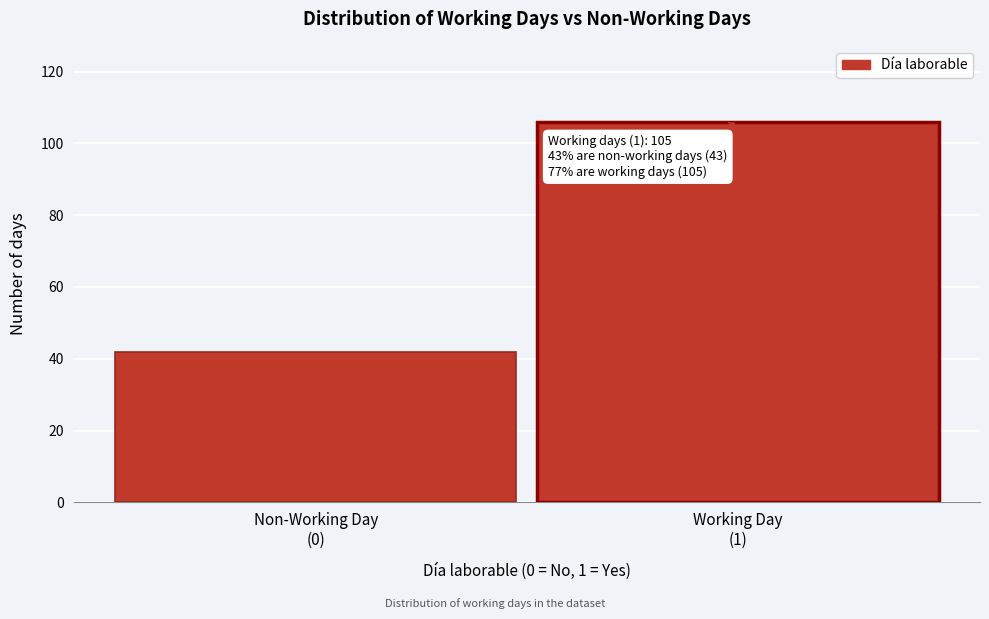

Reading left to right, transcribe all the data shown in this chart.

42	106